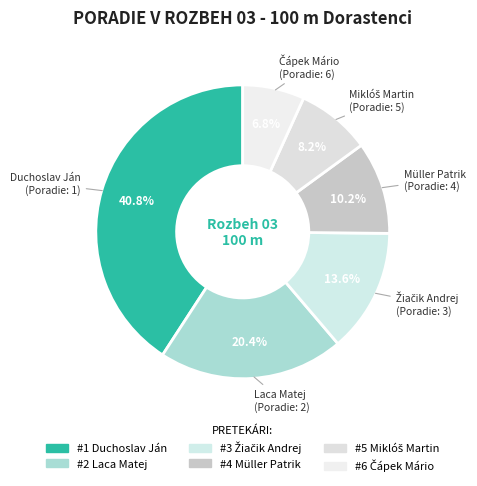

What is the largest slice in the pie chart?

Duchoslav Ján